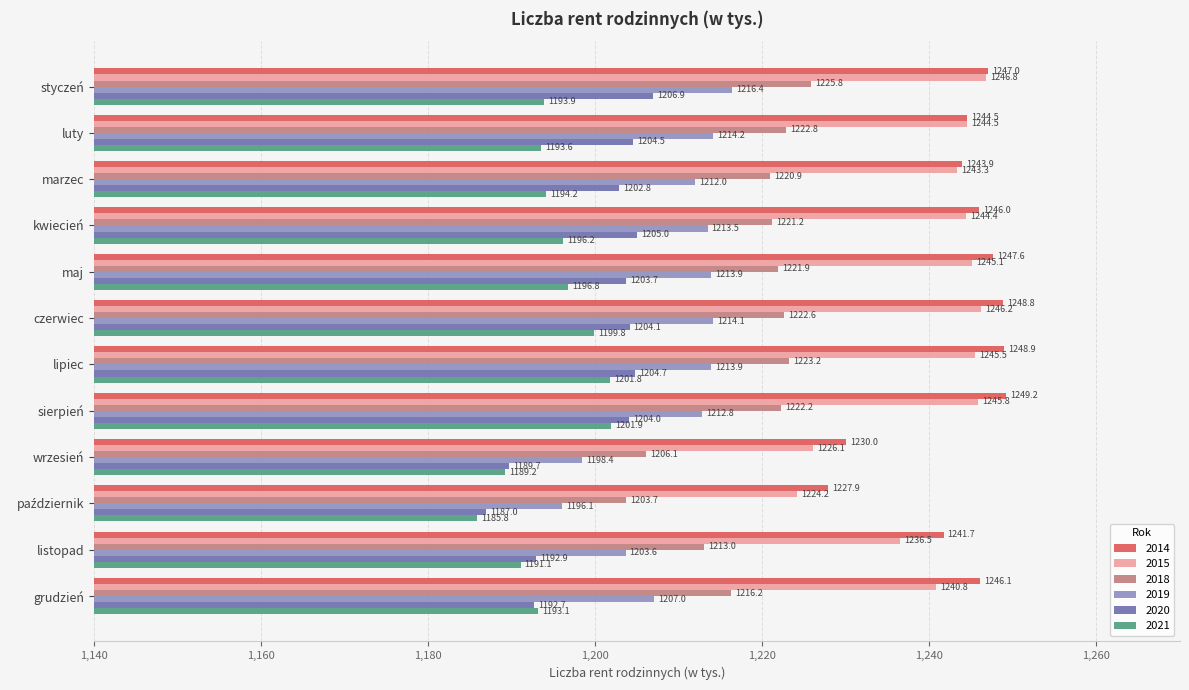

List the series in order of their peak value, lowest first.

2021, 2020, 2019, 2018, 2015, 2014